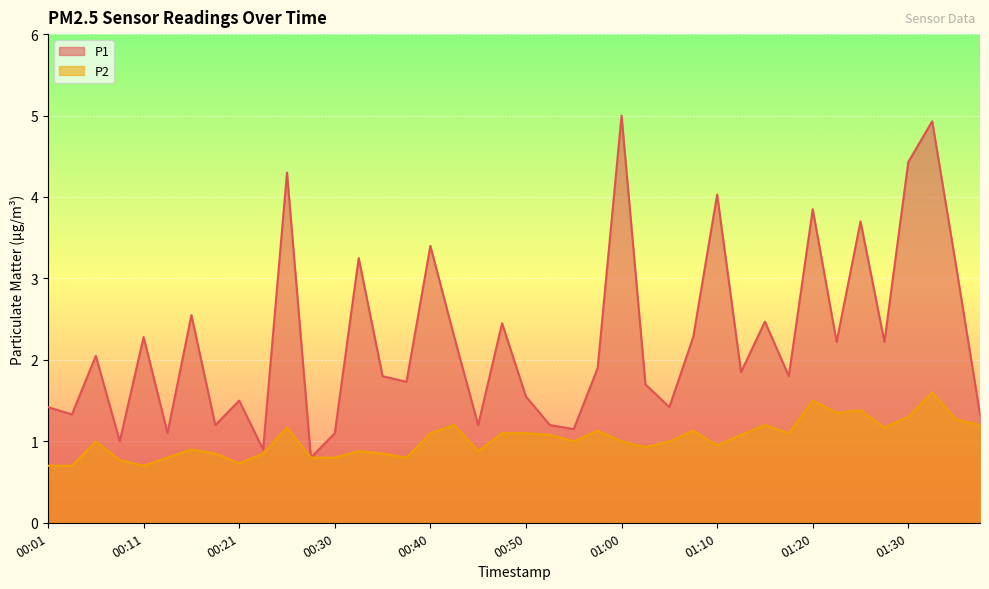

Which series has the widest spread of values?

P1